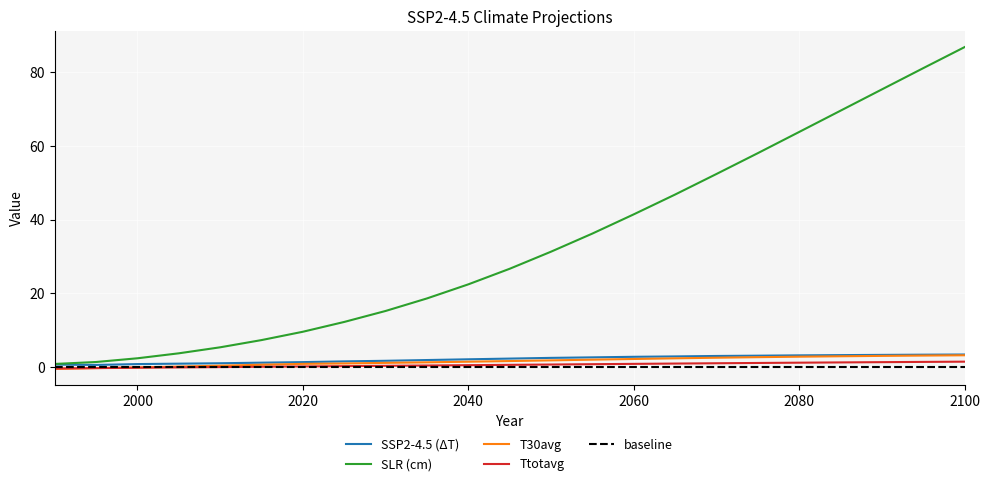

Which series has the largest total across all categories?

SLR (cm)